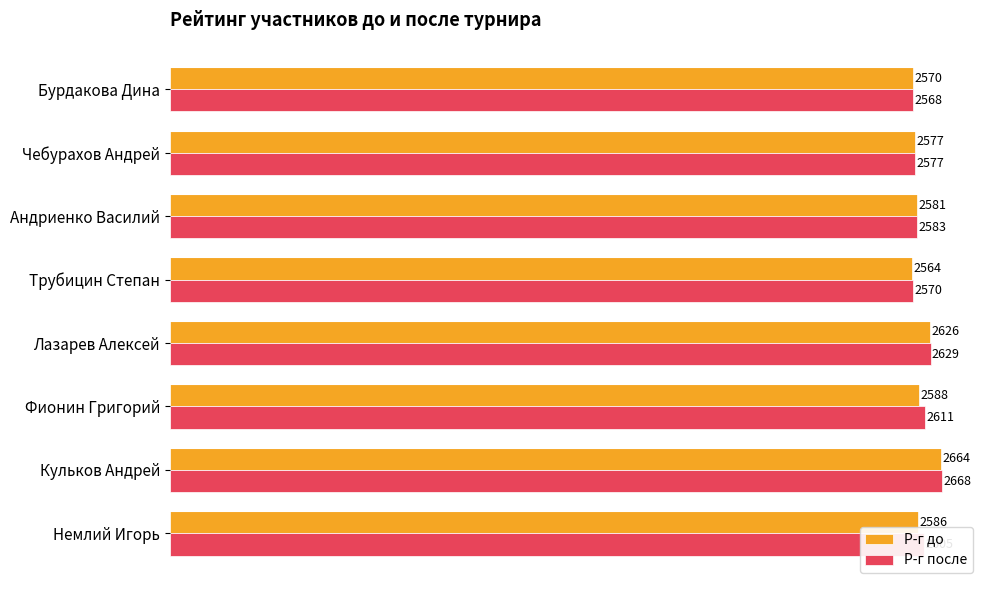

What is the maximum value shown in the chart?

2668